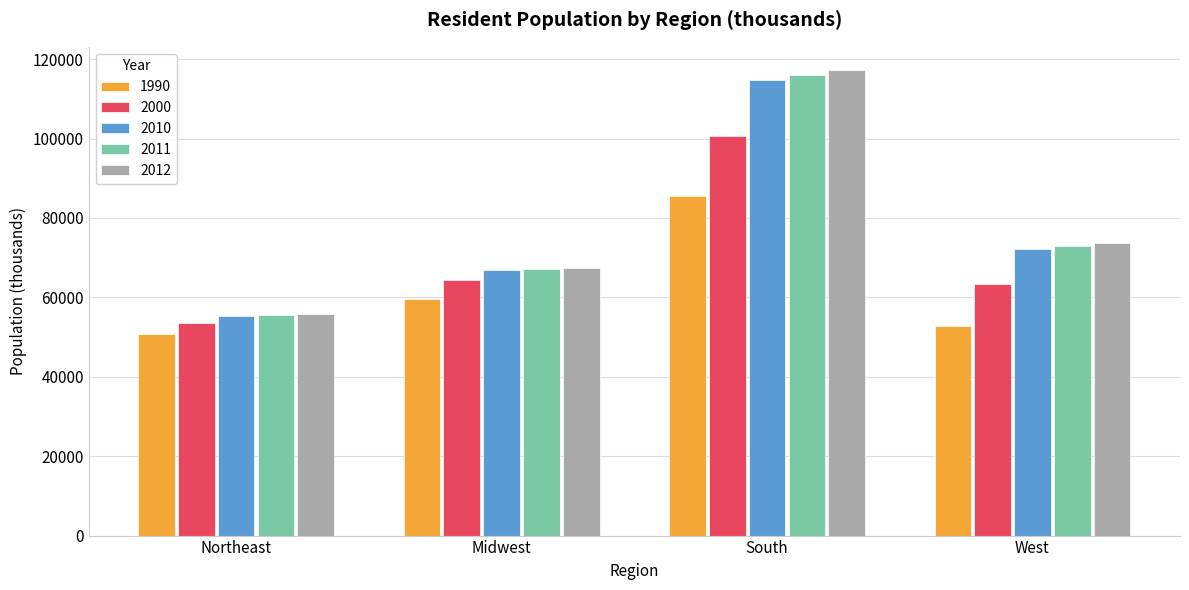

What is the highest value of the 1990 series?

85454.0